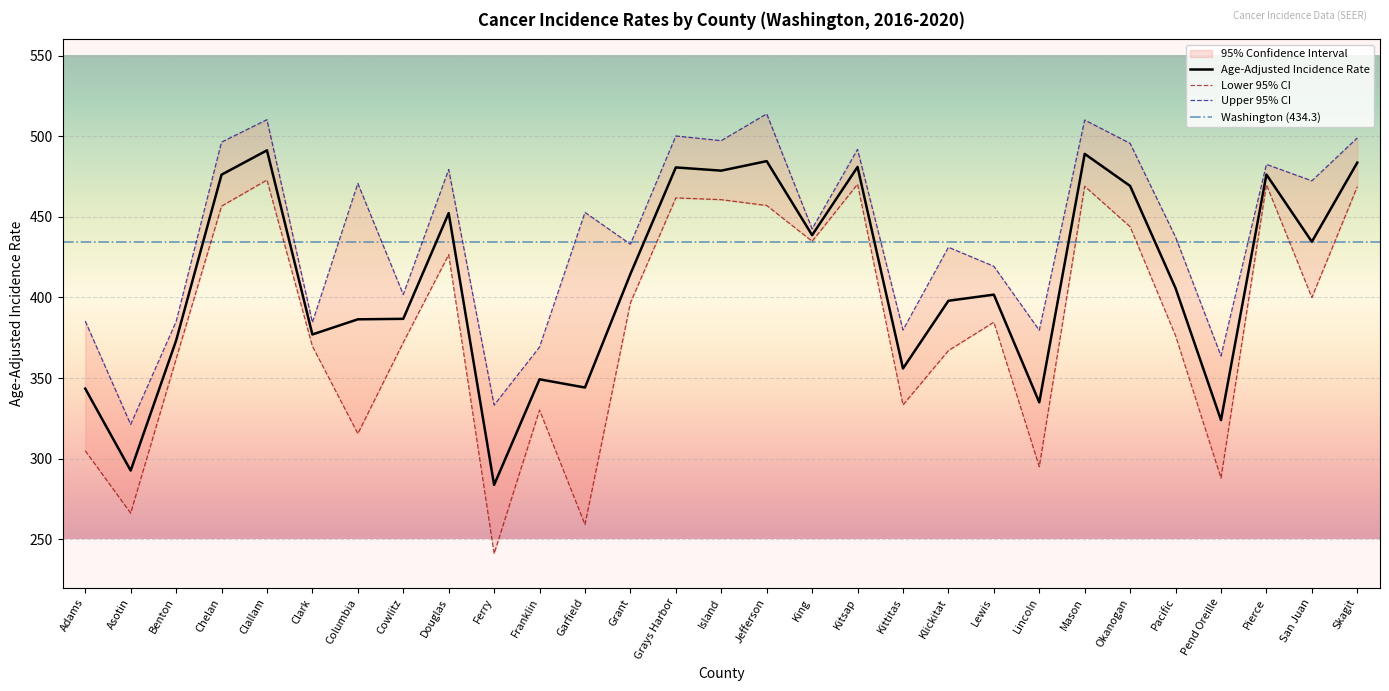

The Lower 95% CI series shows 85.4 at Benton. True or false?

False